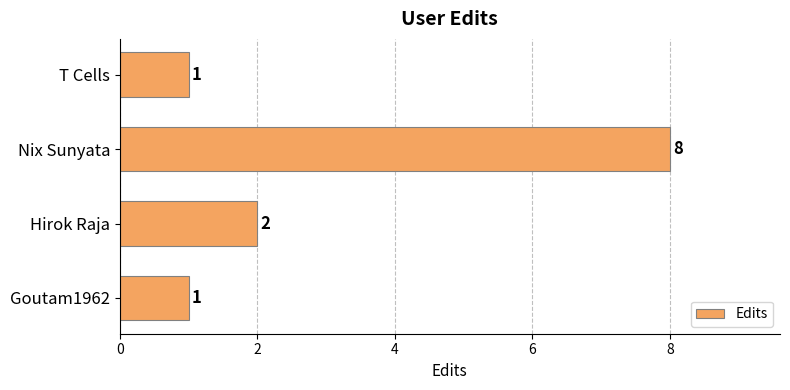

Are the bars grouped side by side (vs. stacked)?

No